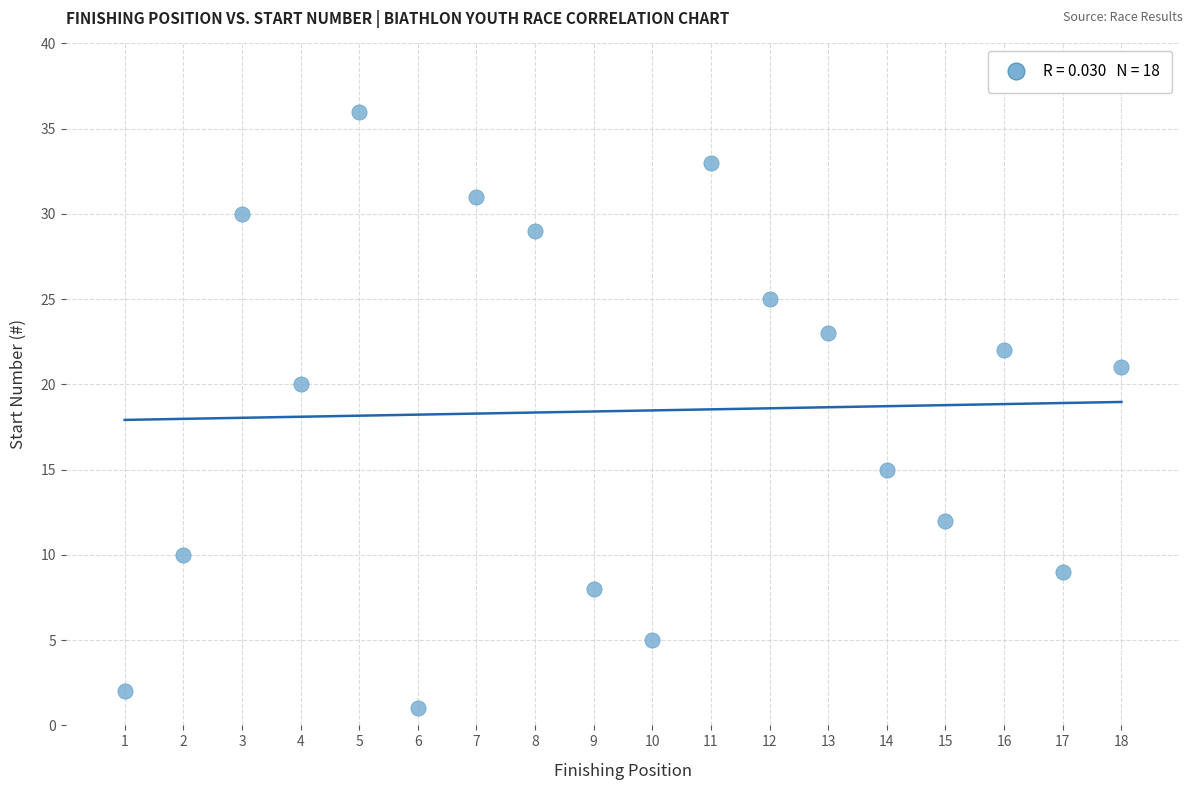

What Y value in the scatter plot is closest to 18?

20